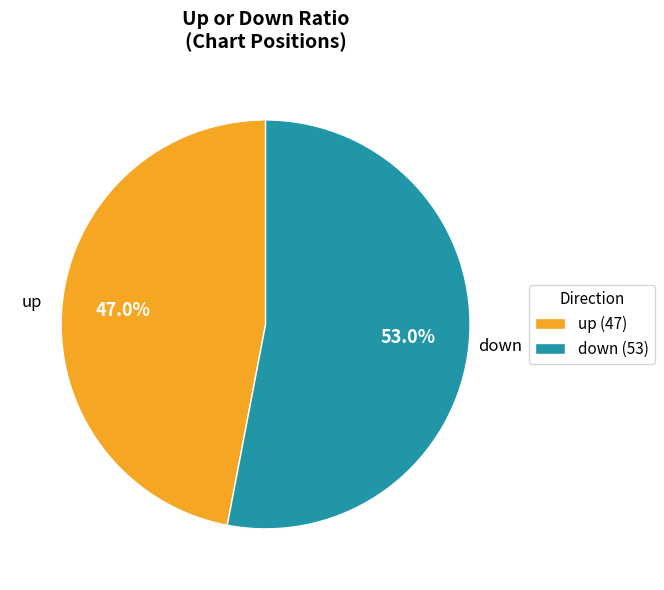

Is down the majority of the pie?

Yes